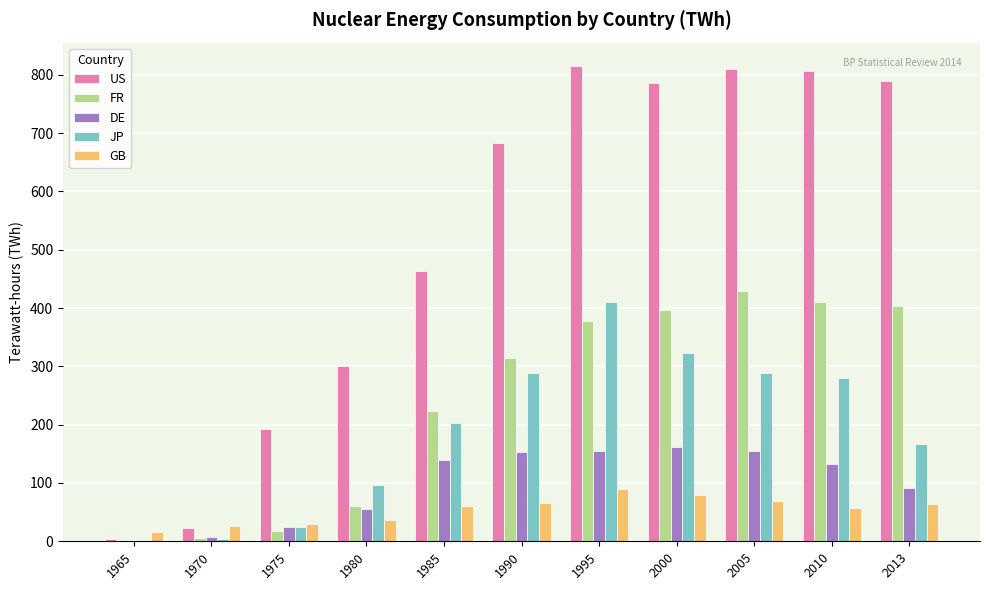

Between 1990 and 2010, which series saw the biggest shift?

US